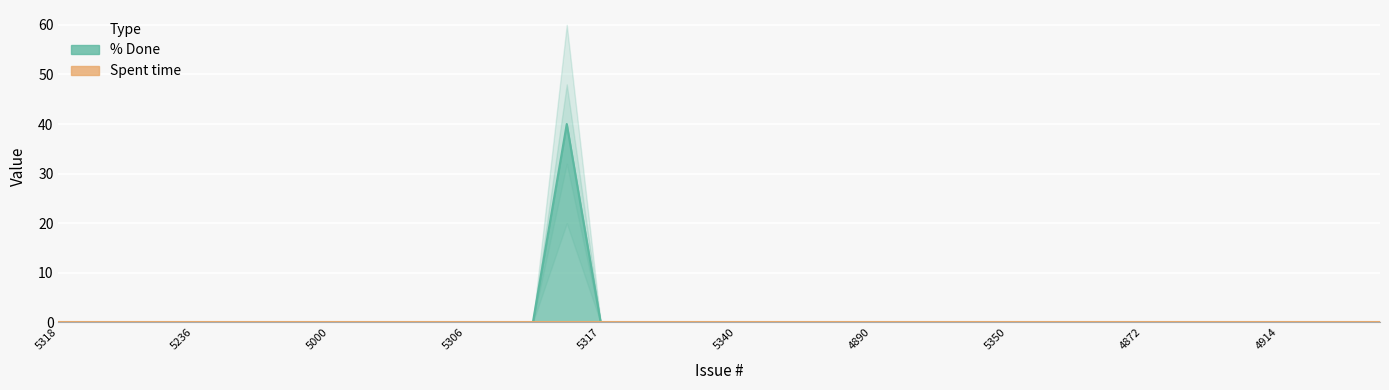

Reading left to right, what are all the values shown in this chart?

0	0	0	0	0	0	0	0	0	0	0	0	0	0	0	40	0	0	0	0	0	0	0	0	0	0	0	0	0	0	0	0	0	0	0	0	0	0	0	0